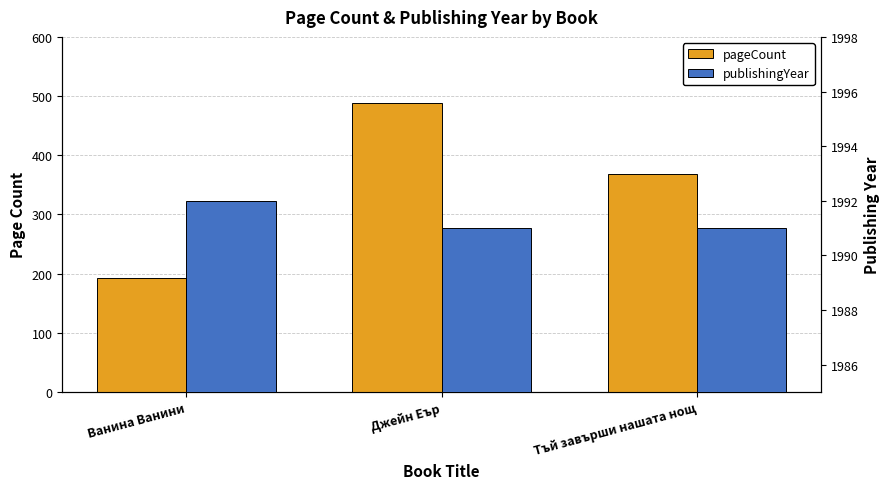

Is the value of publishingYear at Тъй завърши нашата нощ greater than the value of pageCount at Ванина Ванини?

Yes